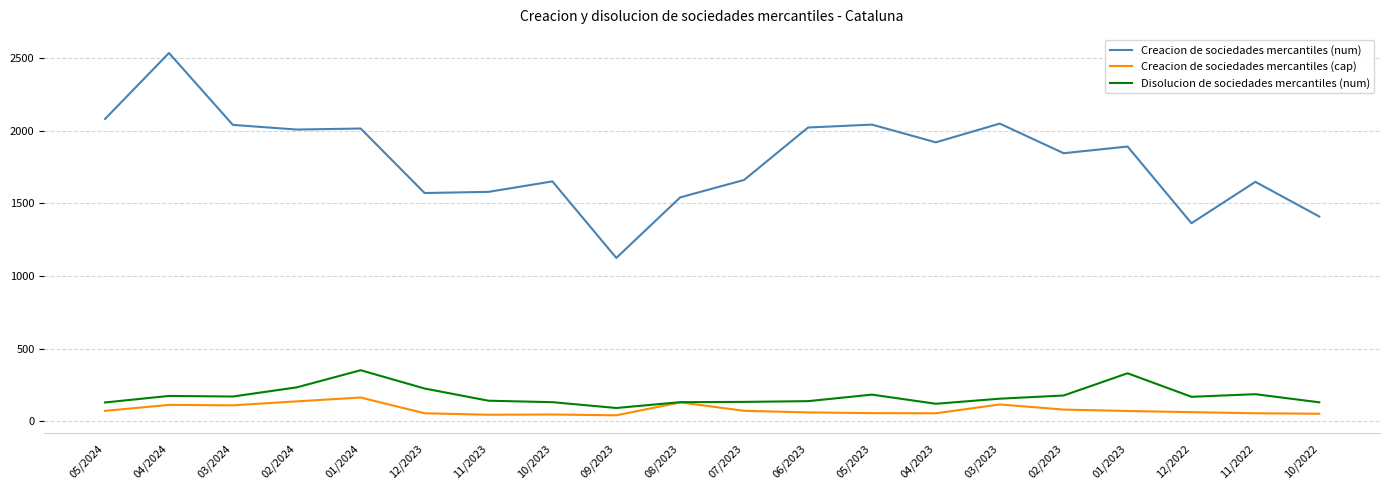

Rank the series by their maximum value, from highest to lowest.

Creacion de sociedades mercantiles (num), Disolucion de sociedades mercantiles (num), Creacion de sociedades mercantiles (cap)